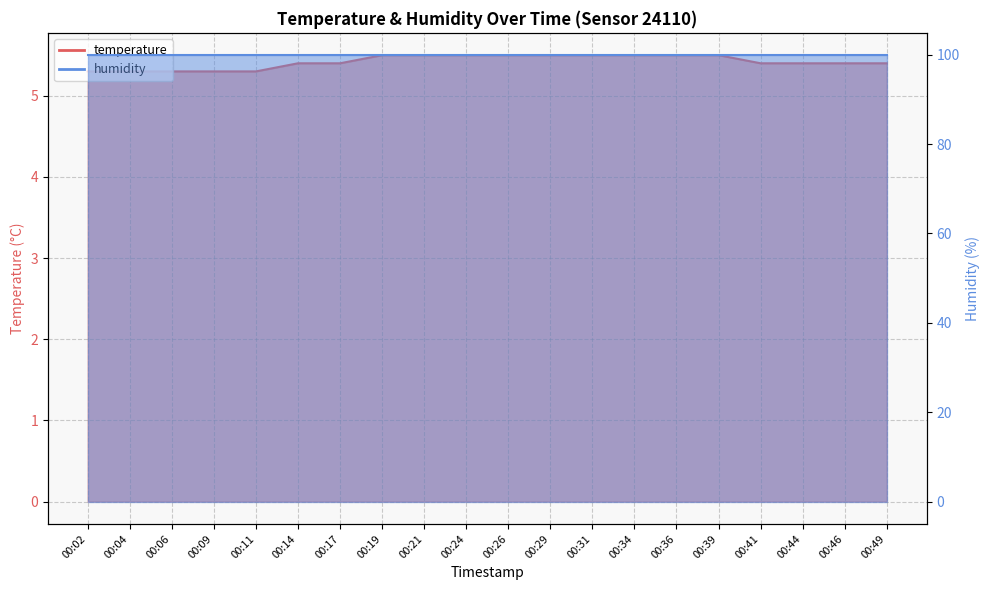

Reading left to right, extract all data points from this chart.

00:02=5.3	00:04=5.3	00:06=5.3	00:09=5.3	00:11=5.3	00:14=5.4	00:17=5.4	00:19=5.5	00:21=5.5	00:24=5.5	00:26=5.5	00:29=5.5	00:31=5.5	00:34=5.5	00:36=5.5	00:39=5.5	00:41=5.4	00:44=5.4	00:46=5.4	00:49=5.4